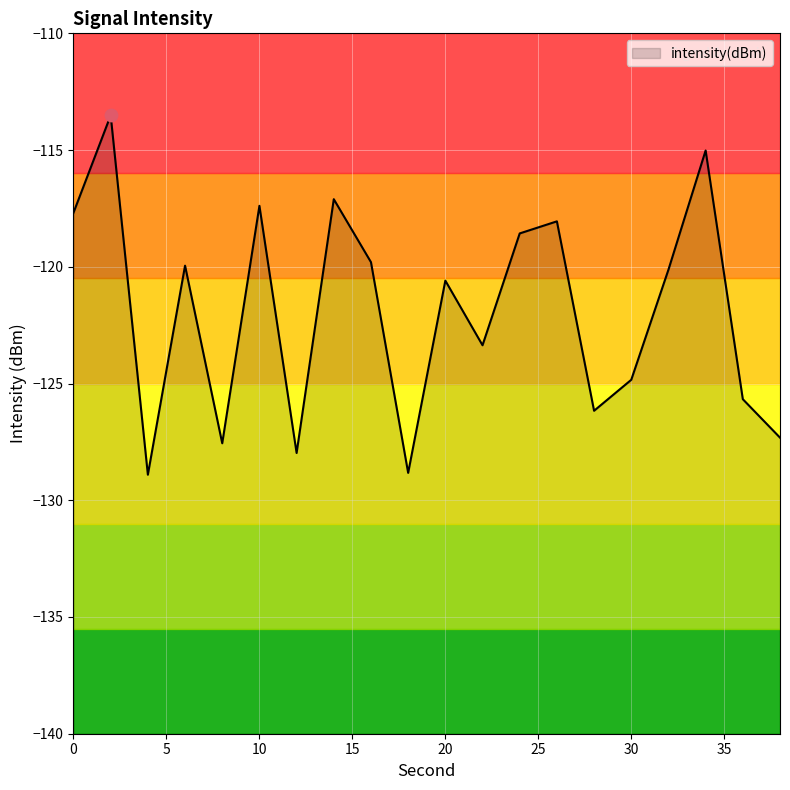

What is the change in value from 16 to 20?

-0.8